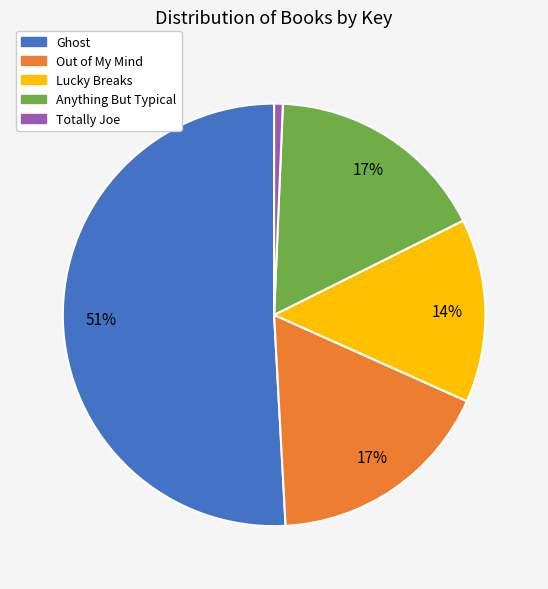

Which category has the biggest portion of the pie?

Ghost